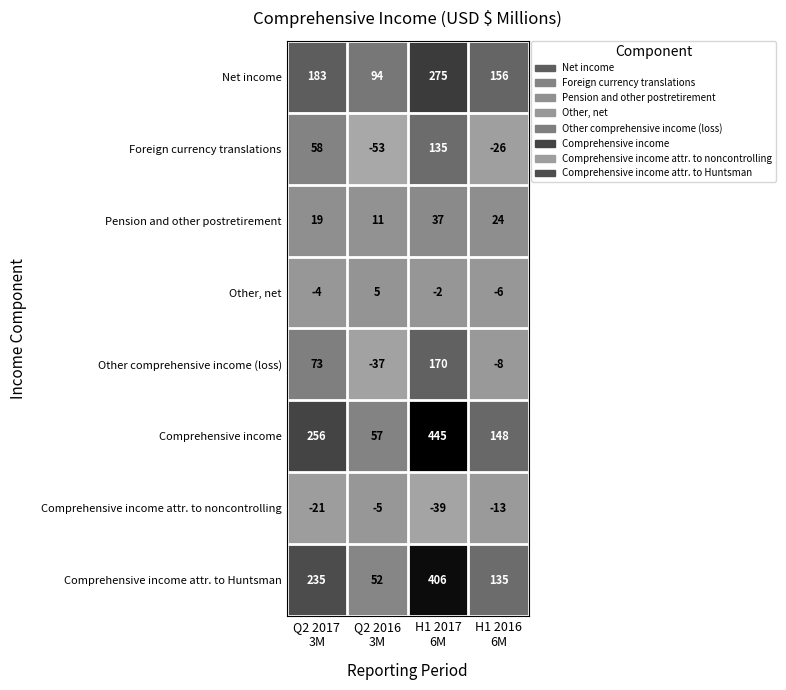

Count the number of categories in the chart.

4